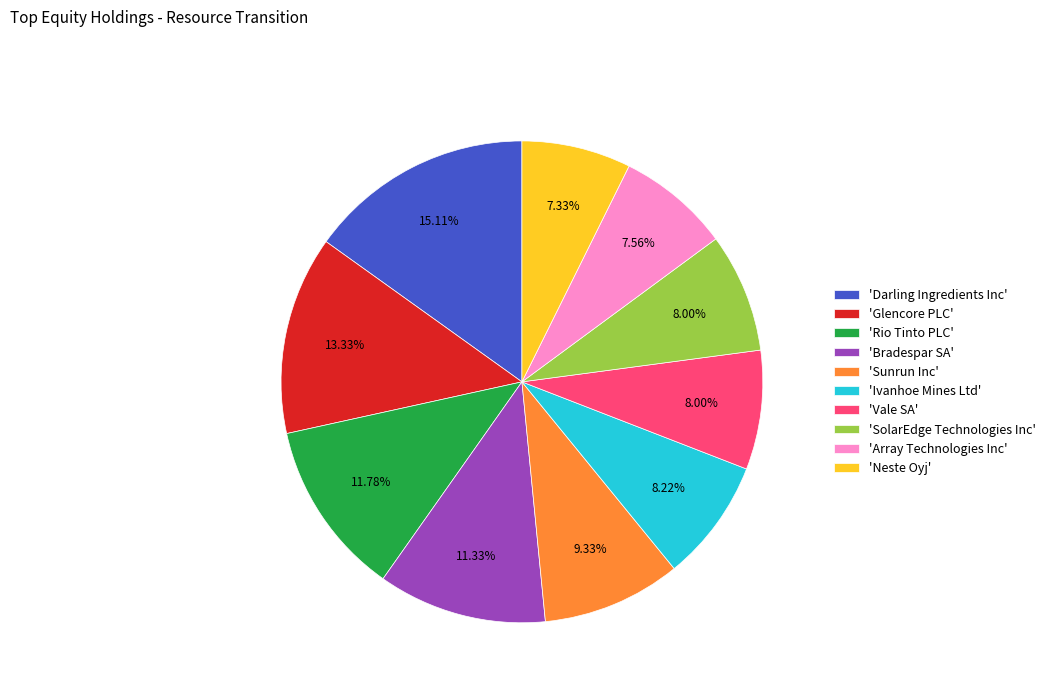

How many segments does this pie chart have?

10